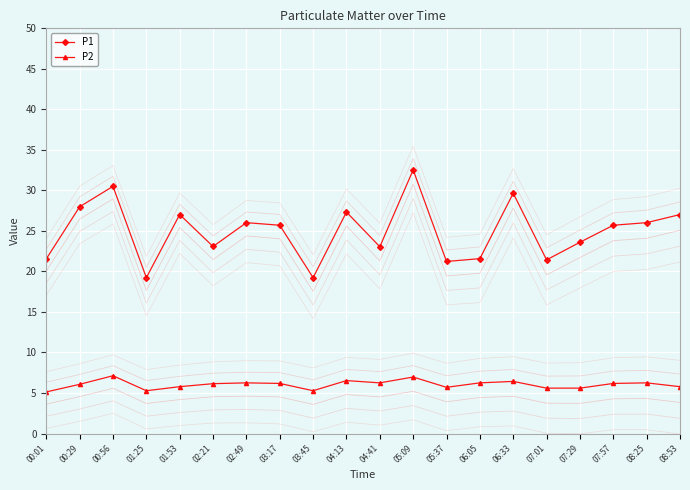

What is the difference between the maximum and minimum values in the P1 series?

13.3